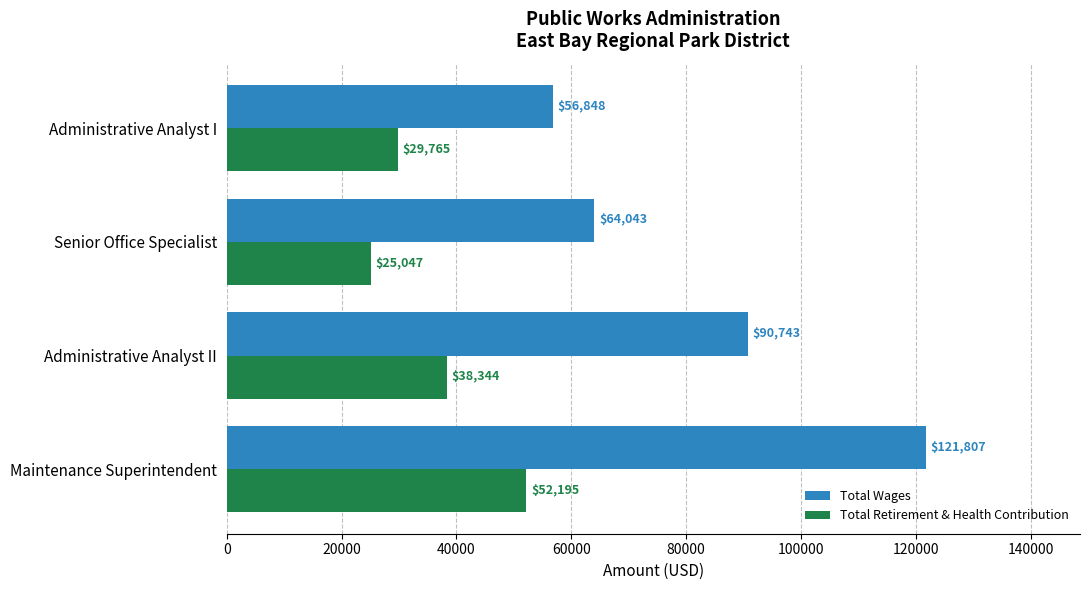

List the series in order of their overall mean, lowest first.

Total Retirement & Health Contribution, Total Wages